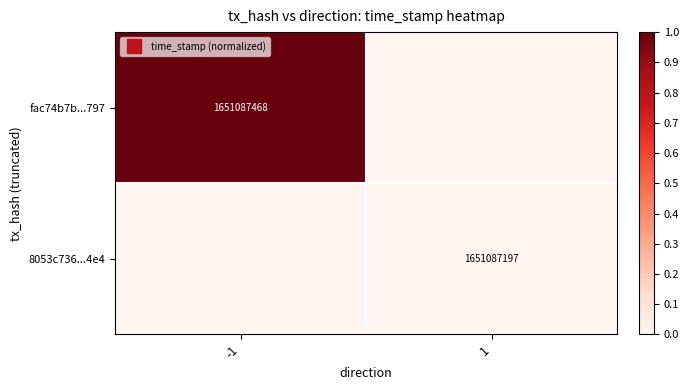

How many data points in fac74b7b...797 are less than 1?

1